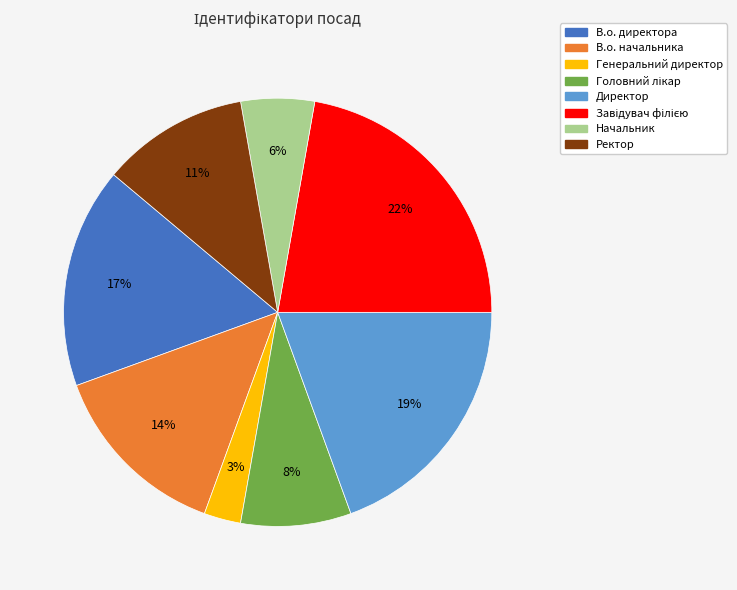

Which slice is the smallest?

Генеральний директор